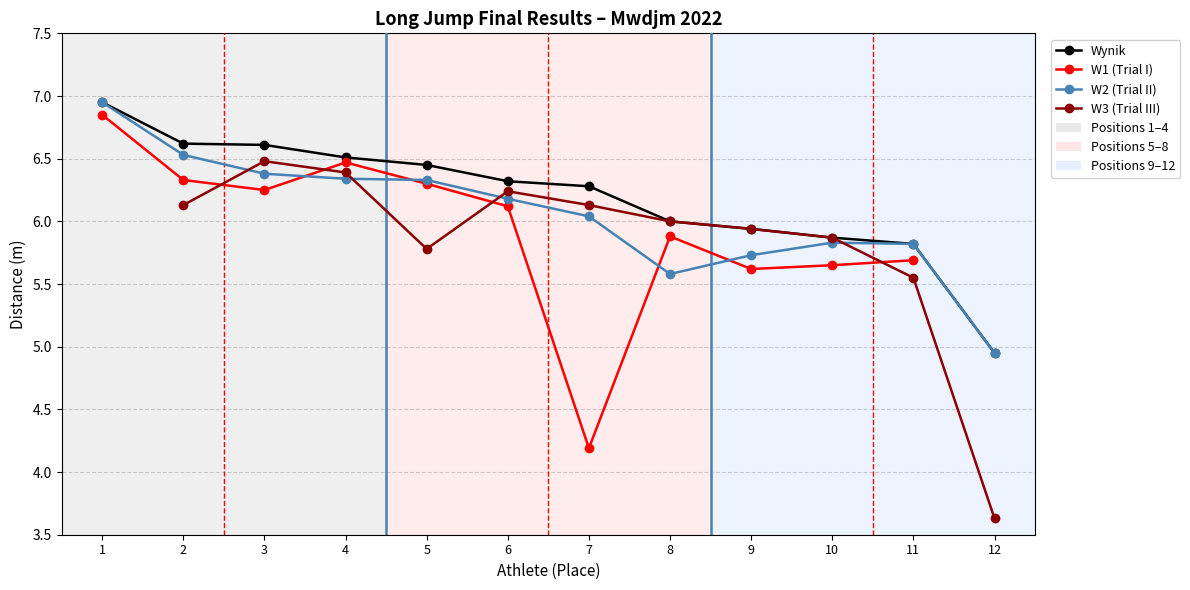

The W2 (Trial II) series shows 6.4 at 3. True or false?

True